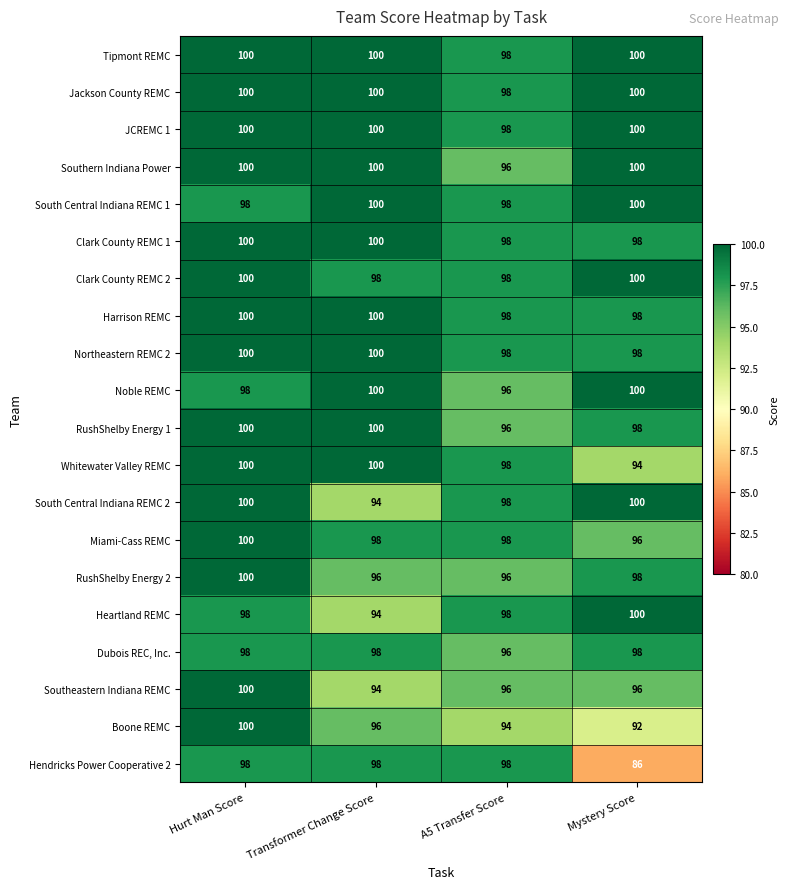

What is the average value of the Clark County REMC 2 series?

99